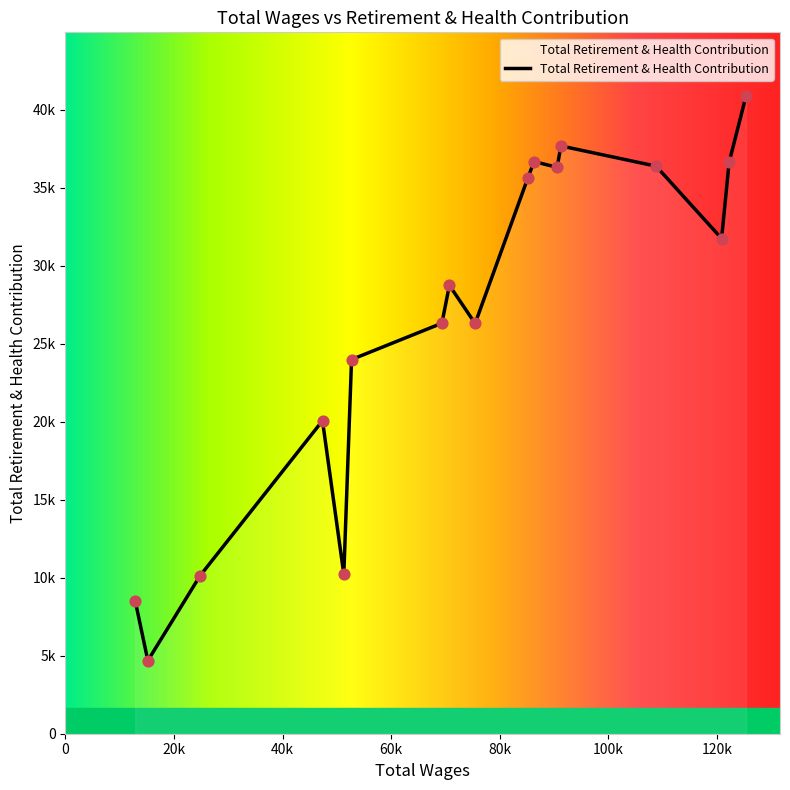

Does the chart have visible grid lines?

No